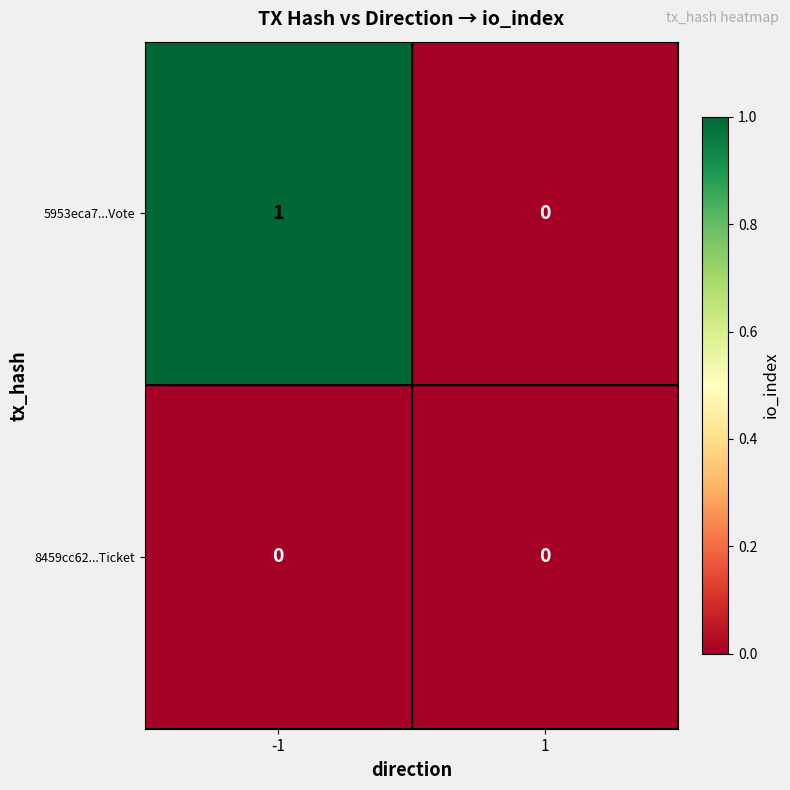

How many categories are shown in the chart?

2